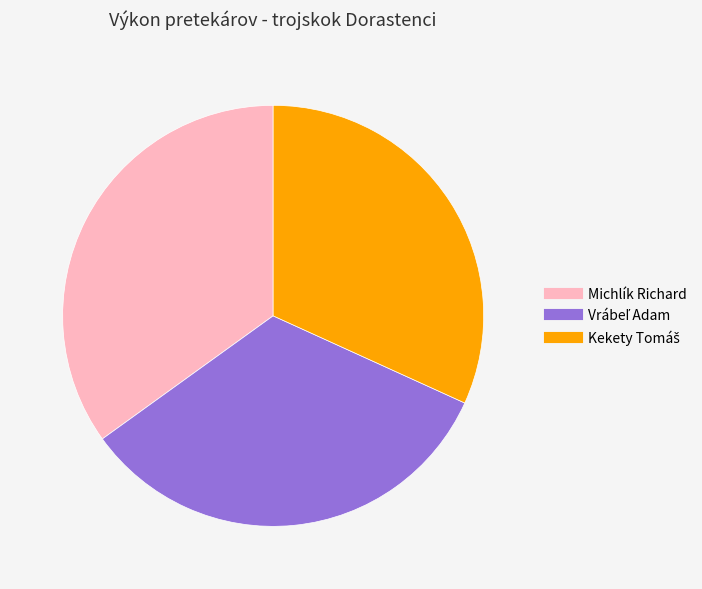

Which slice is the largest?

Michlík Richard